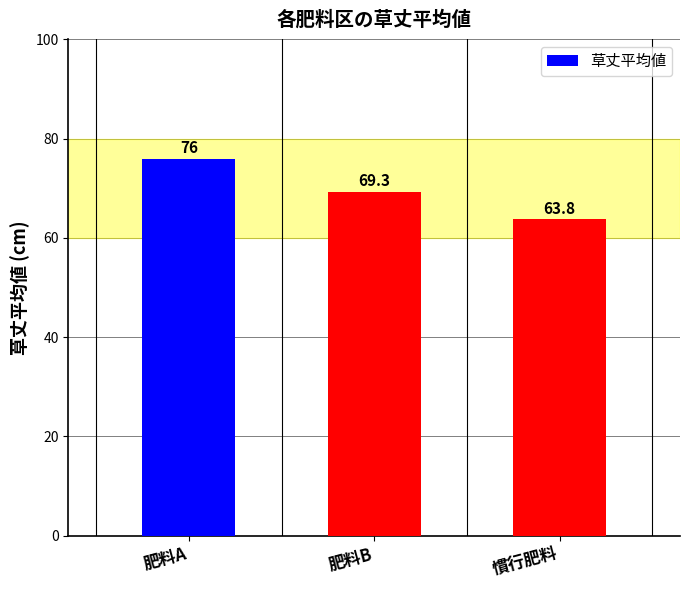

What is the difference between the maximum and second lowest values?

6.7